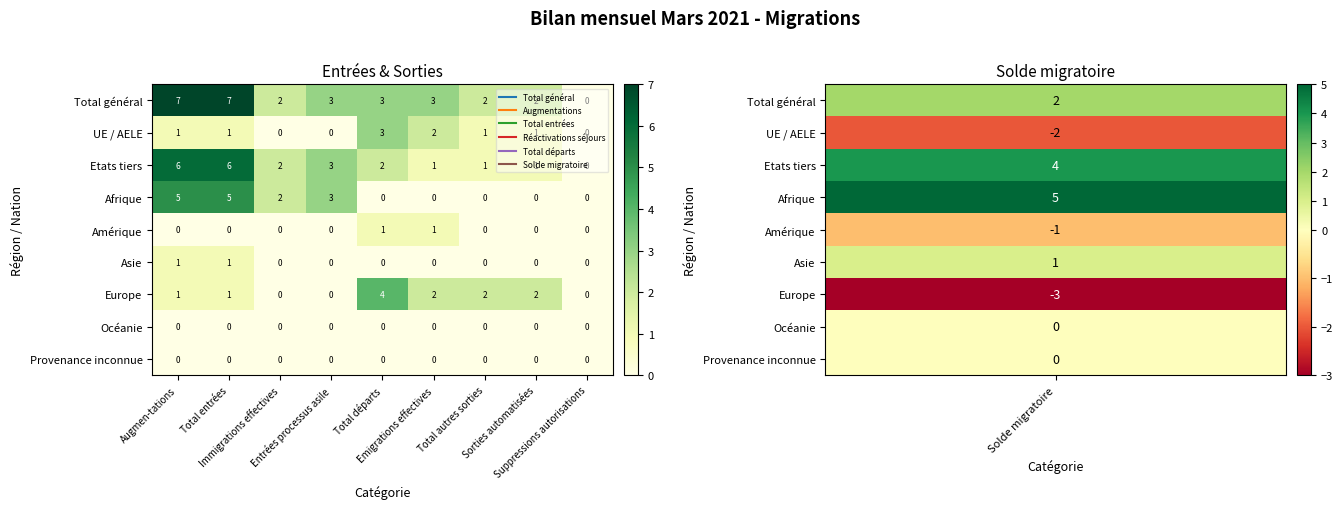

What is the maximum value shown in the chart?

7